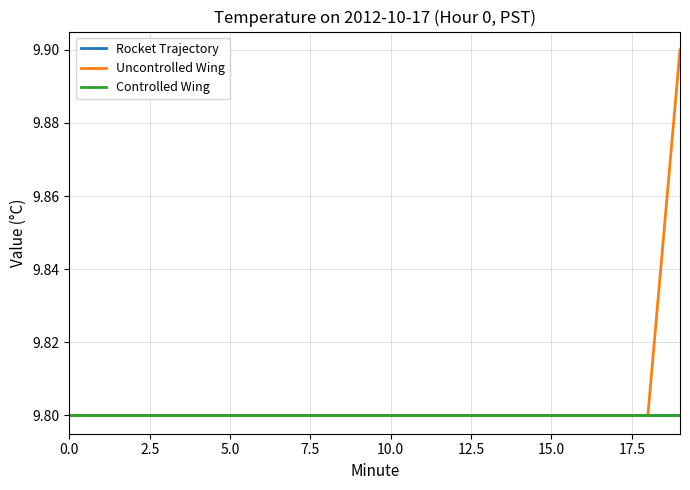

List the series in order of their peak value, lowest first.

Rocket Trajectory, Controlled Wing, Uncontrolled Wing